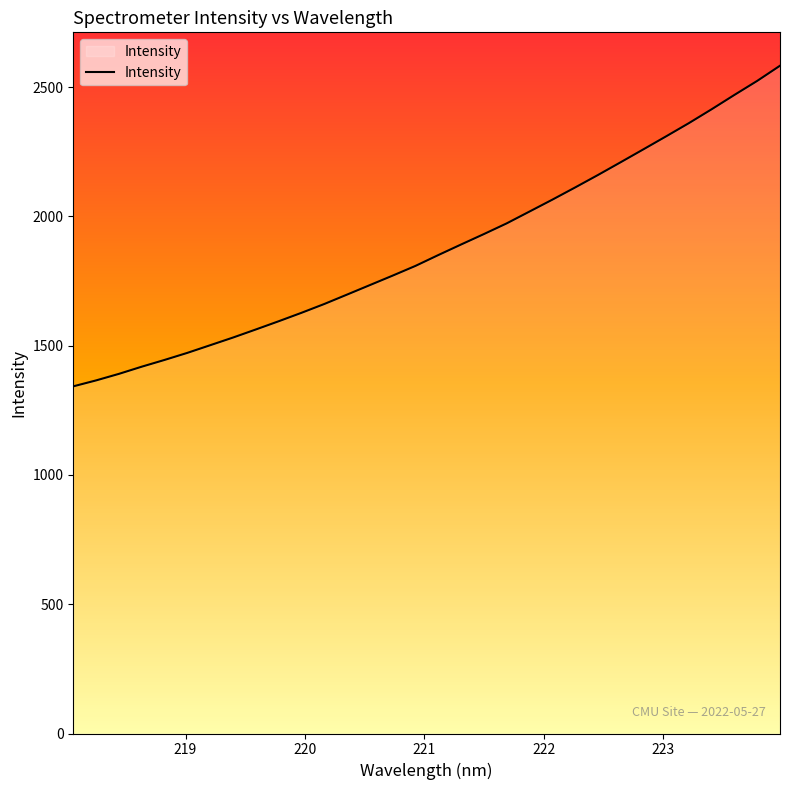

Count the number of data series in this chart.

1